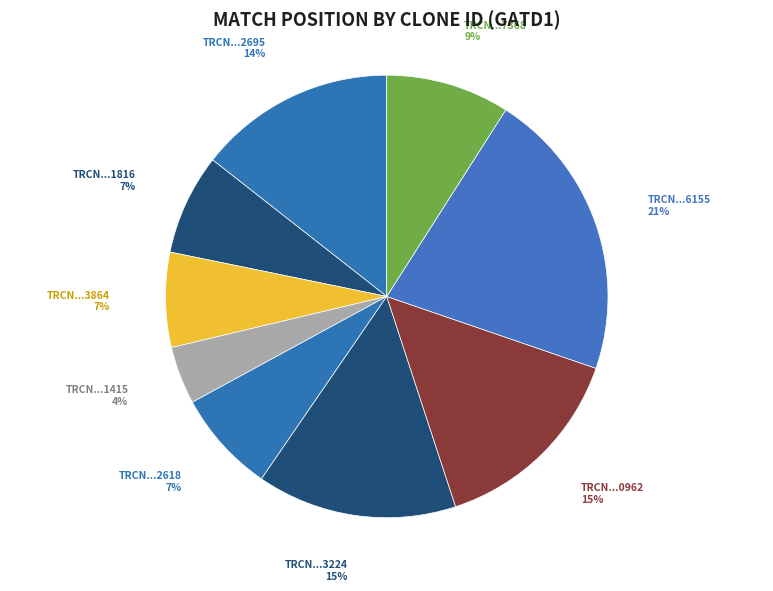

Is it true that TRCN...3864 is 7% of the pie?

True